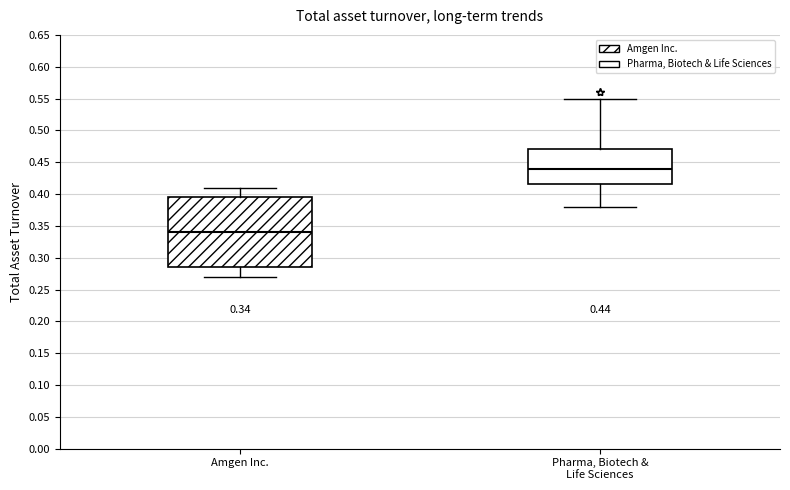

Which box is the tallest, from its lower edge to its upper edge?

Amgen Inc.